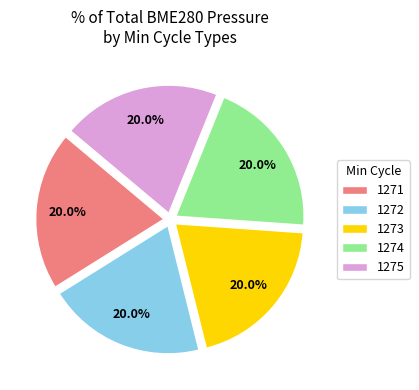

Does 1272 account for over 50% of the chart?

No